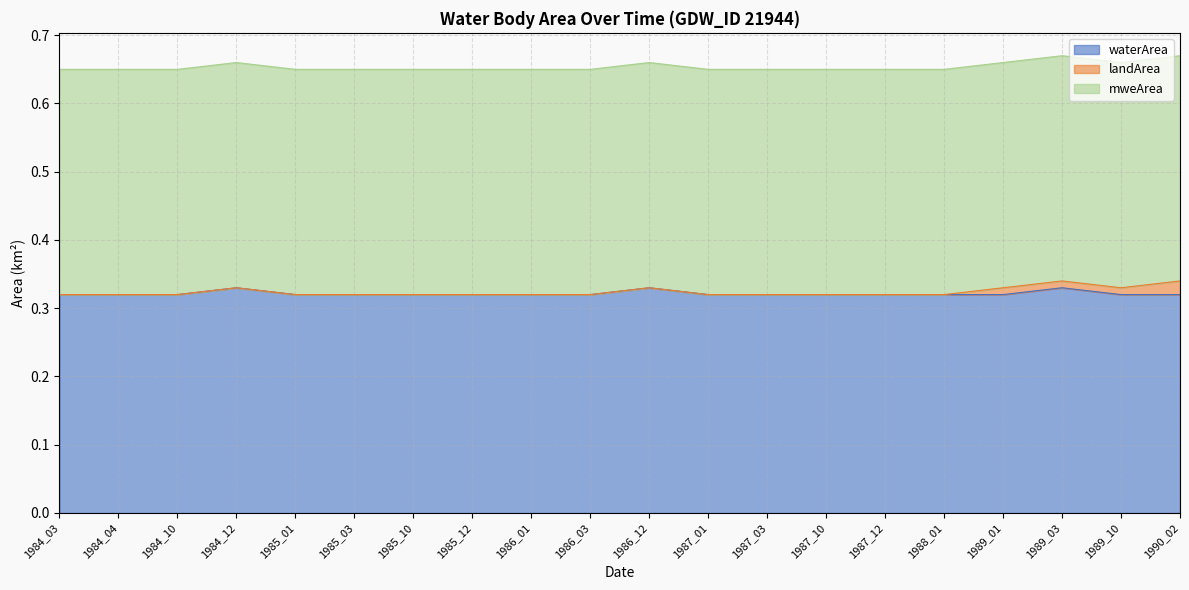

Does the chart display data point markers on the line(s)?

No